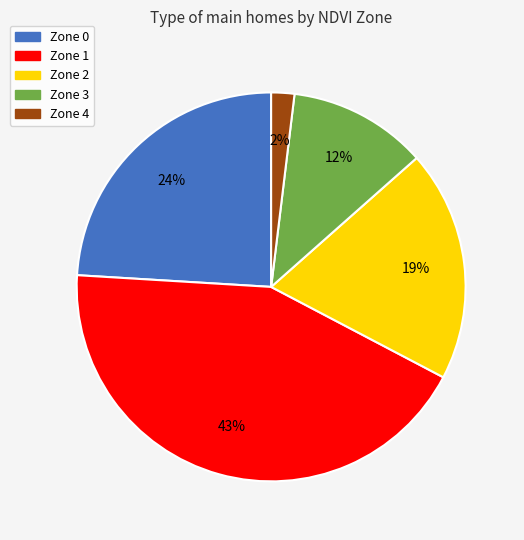

Rank the categories by value from highest to lowest.

Zone 1, Zone 0, Zone 2, Zone 3, Zone 4